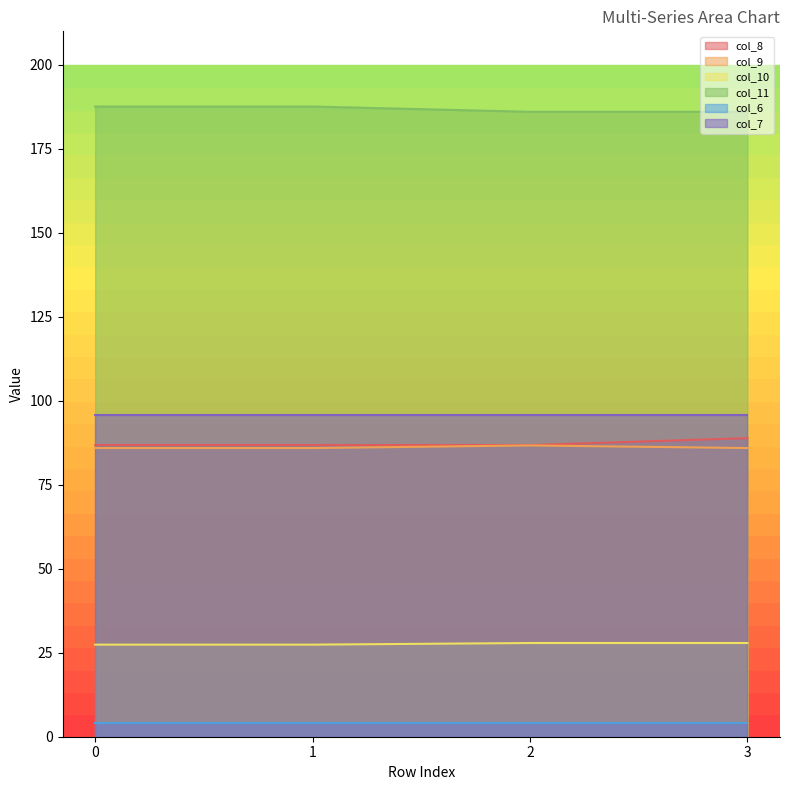

Which series has the widest spread of values?

col_8